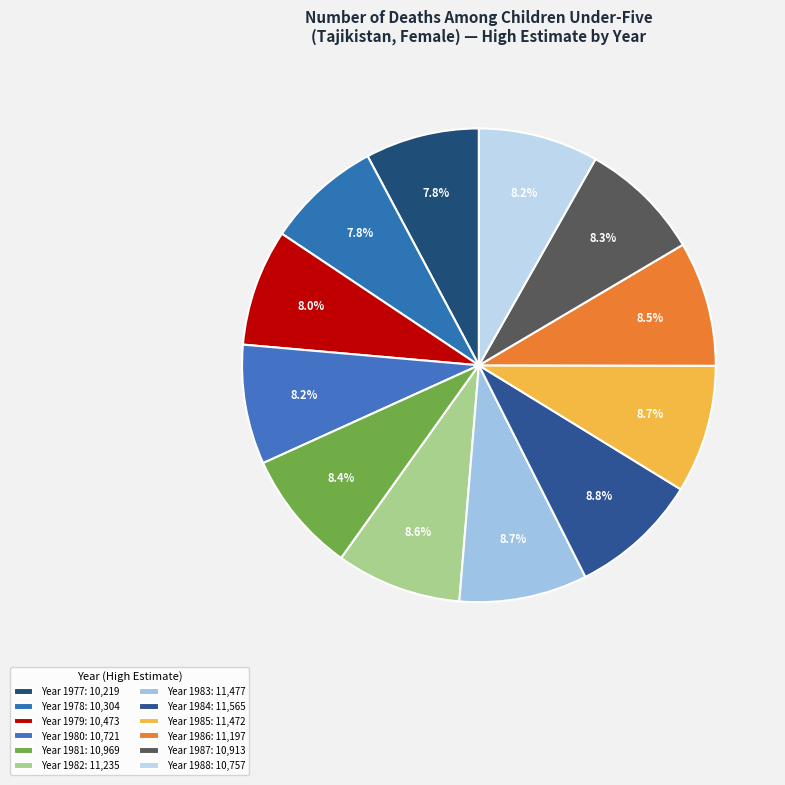

How many slices are in this pie chart?

12